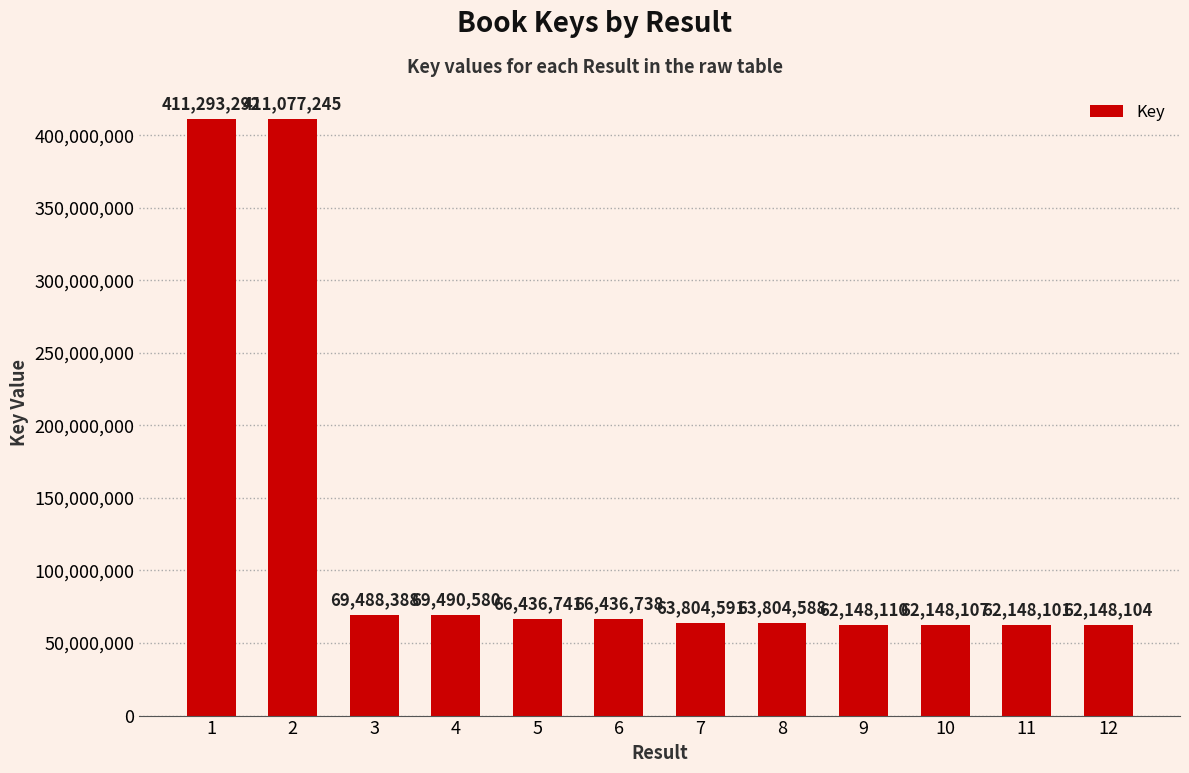

Approximately how many times larger is the value at 10 compared to 5?

0.9